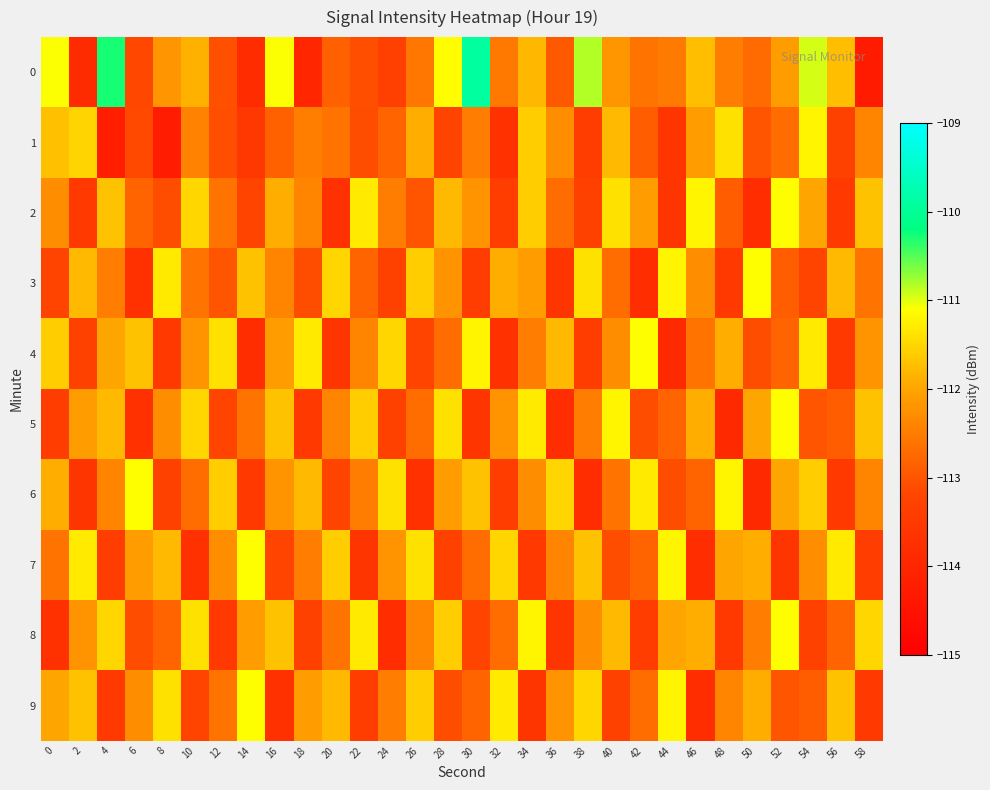

At which category is the sum across all series the highest?

34